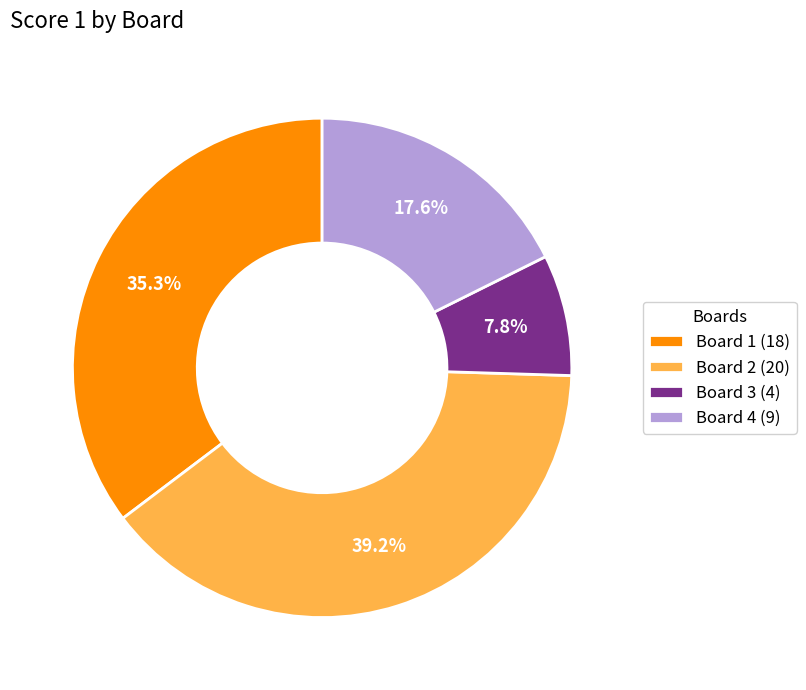

To the nearest percent, what is the average slice percentage?

25%